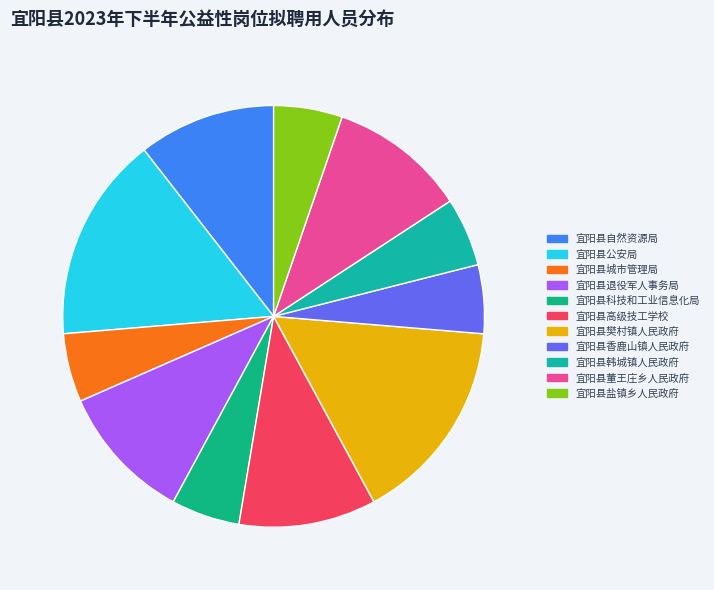

What is the largest slice in the pie chart?

宜阳县公安局